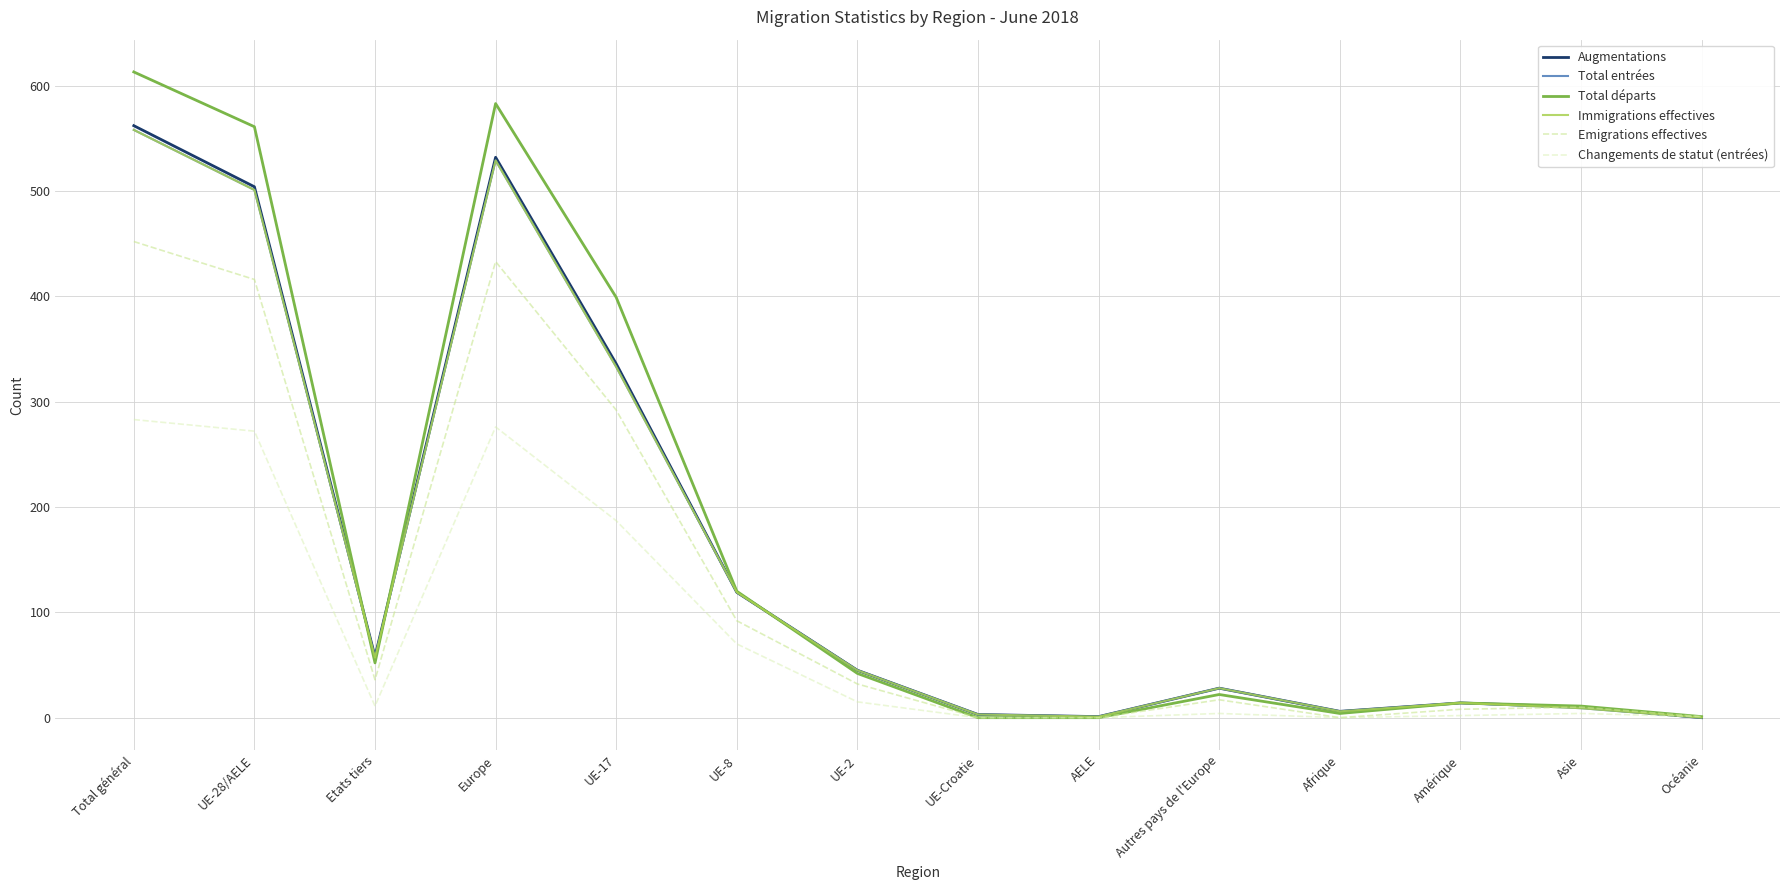

Does the chart display data point markers on the line(s)?

No